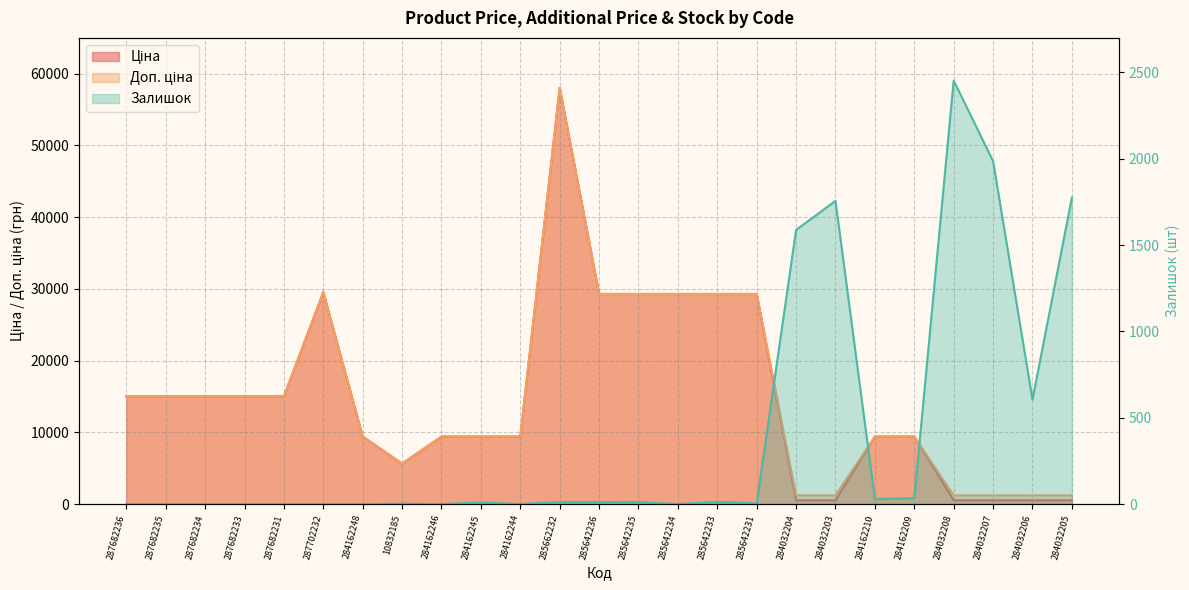

True or false: Ціна has a value of 153.5 at 284032205.

False